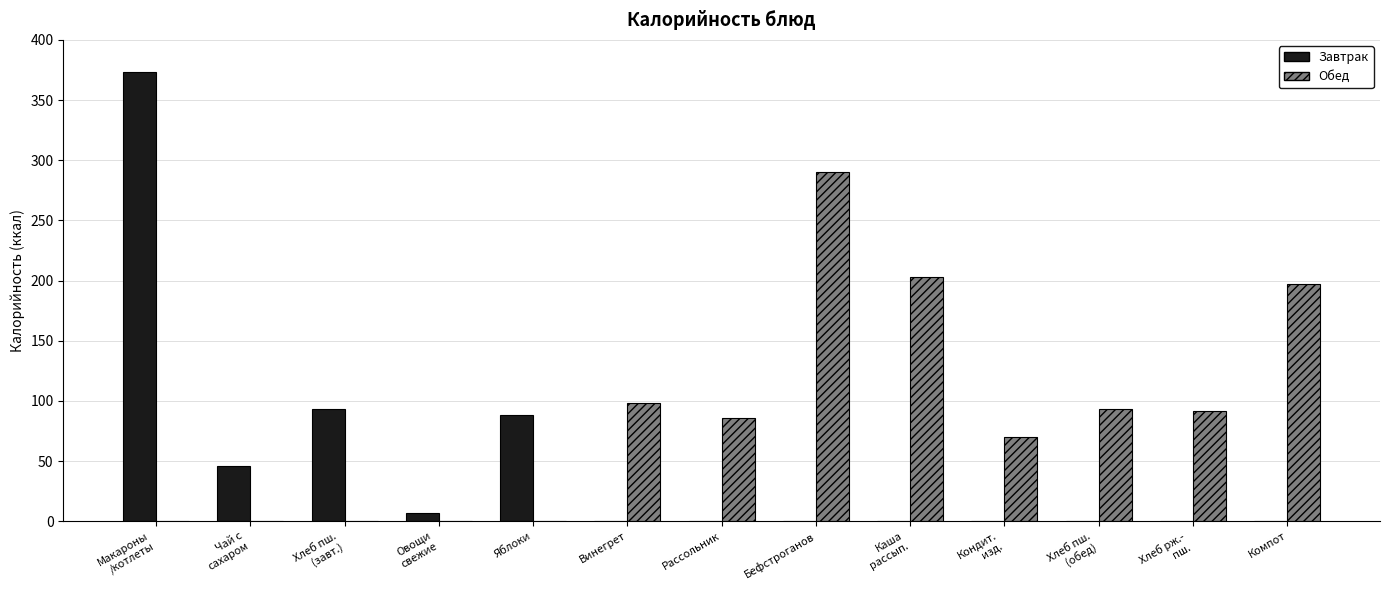

Where is Завтрак nearest to the value 186?

Хлеб пш.
(завт.)